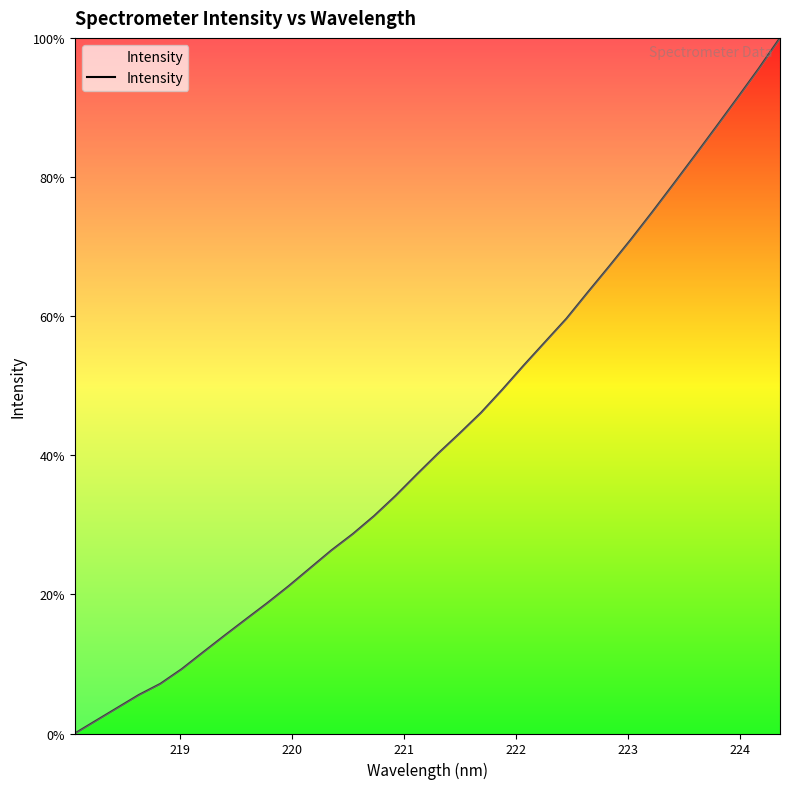

What is the sum of all values?

1451.4